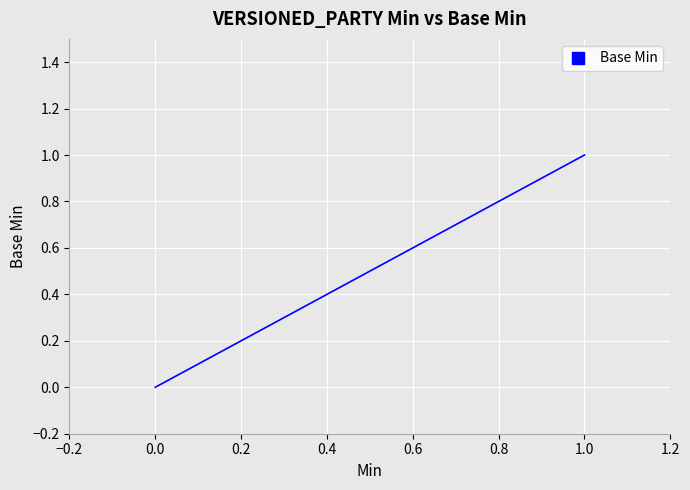

Does the chart display data point markers on the line(s)?

No